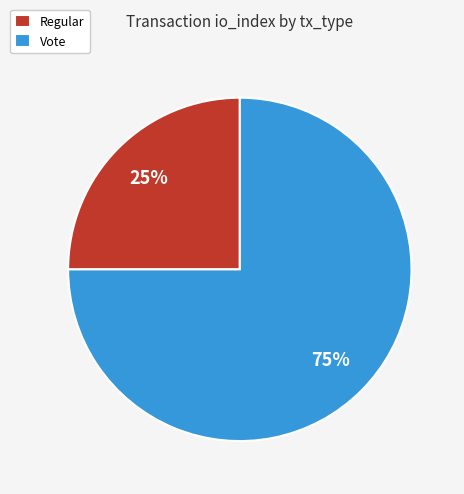

To the nearest percent, what is the combined percentage of Regular and Vote?

100%